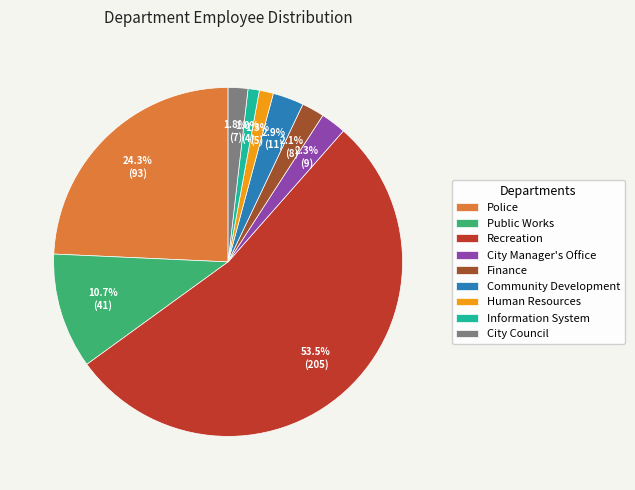

Which category has the biggest portion of the pie?

Recreation